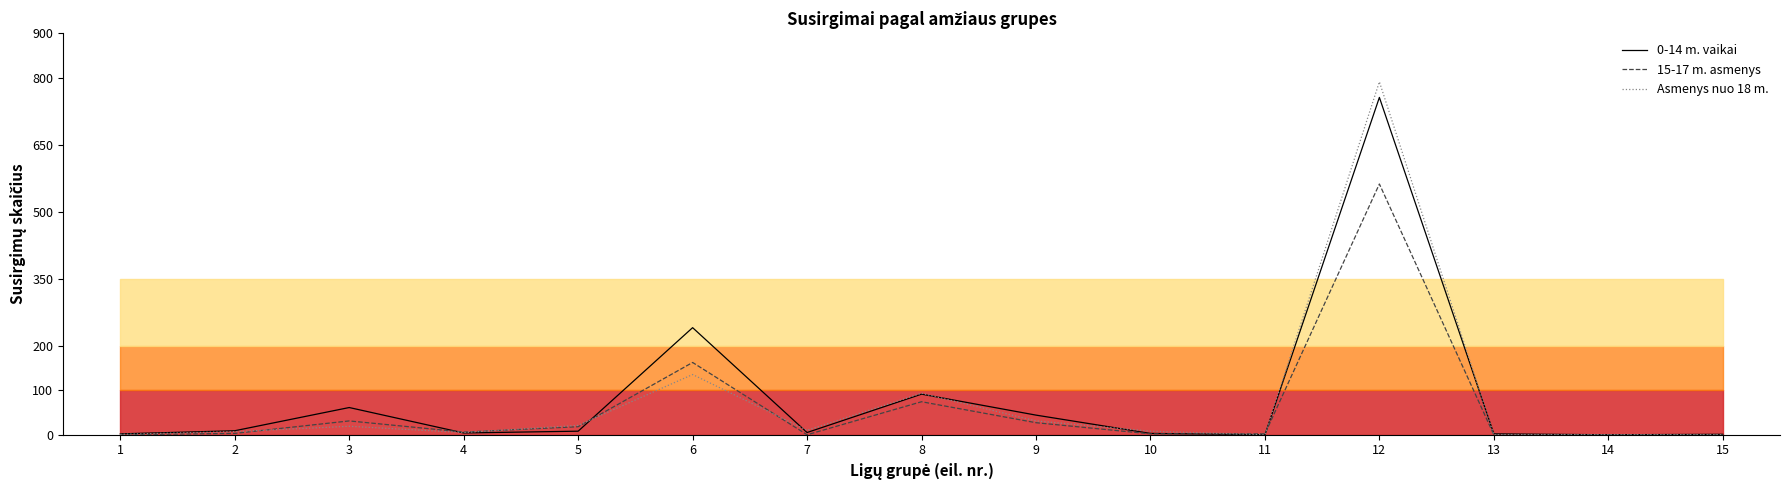

In 0-14 m. vaikai (iš viso), how many points are lower than both neighbors (excluding endpoints)?

4